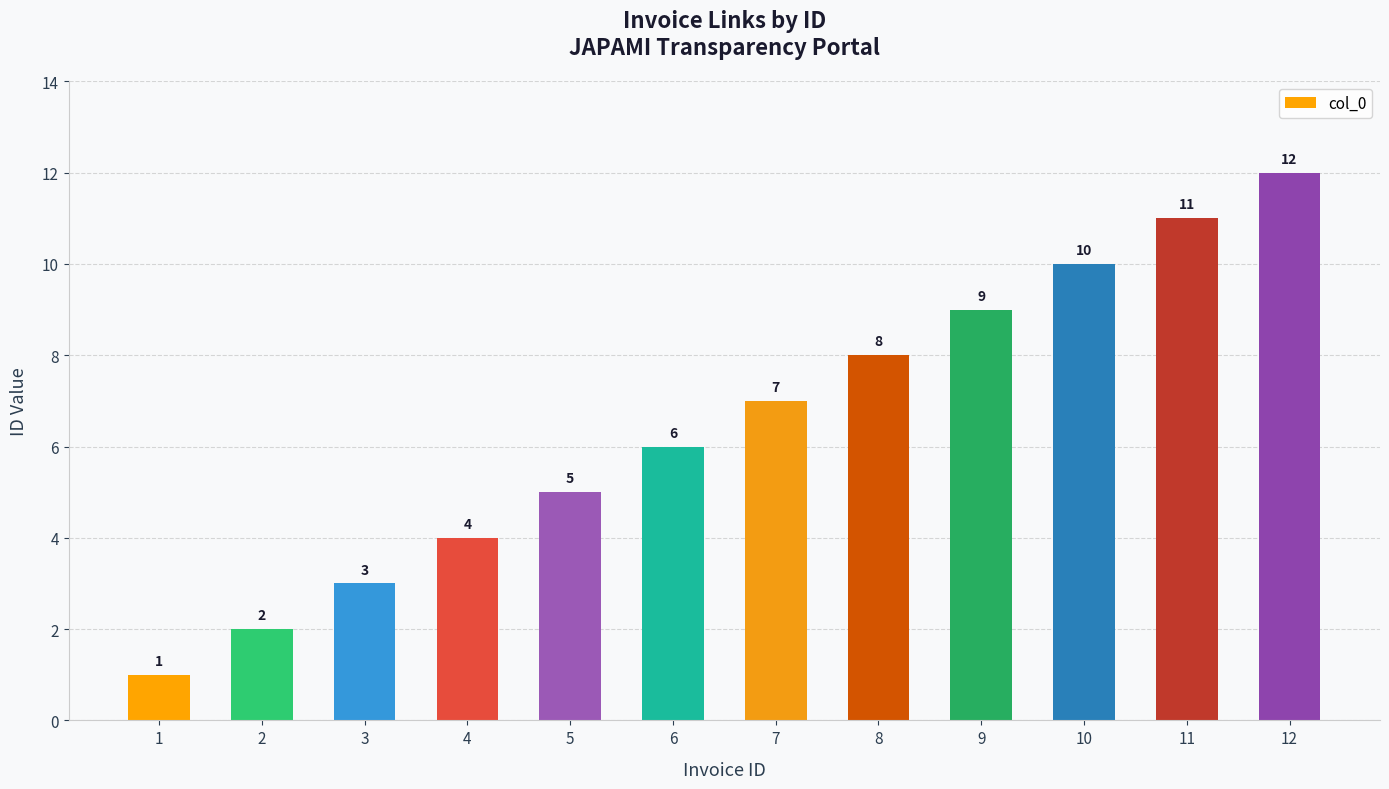

Where is the data nearest to the value 6?

6